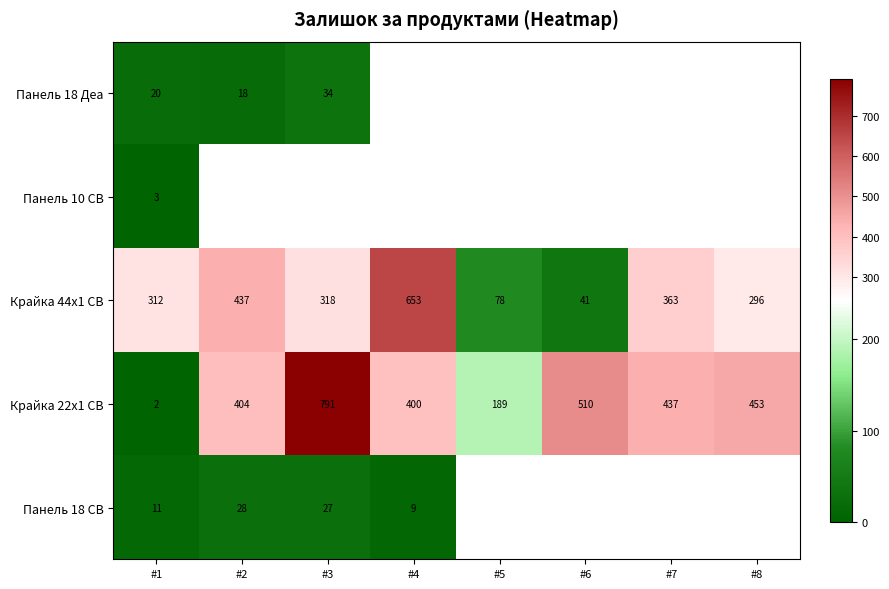

At how many categories does at least one series exceed 751?

1